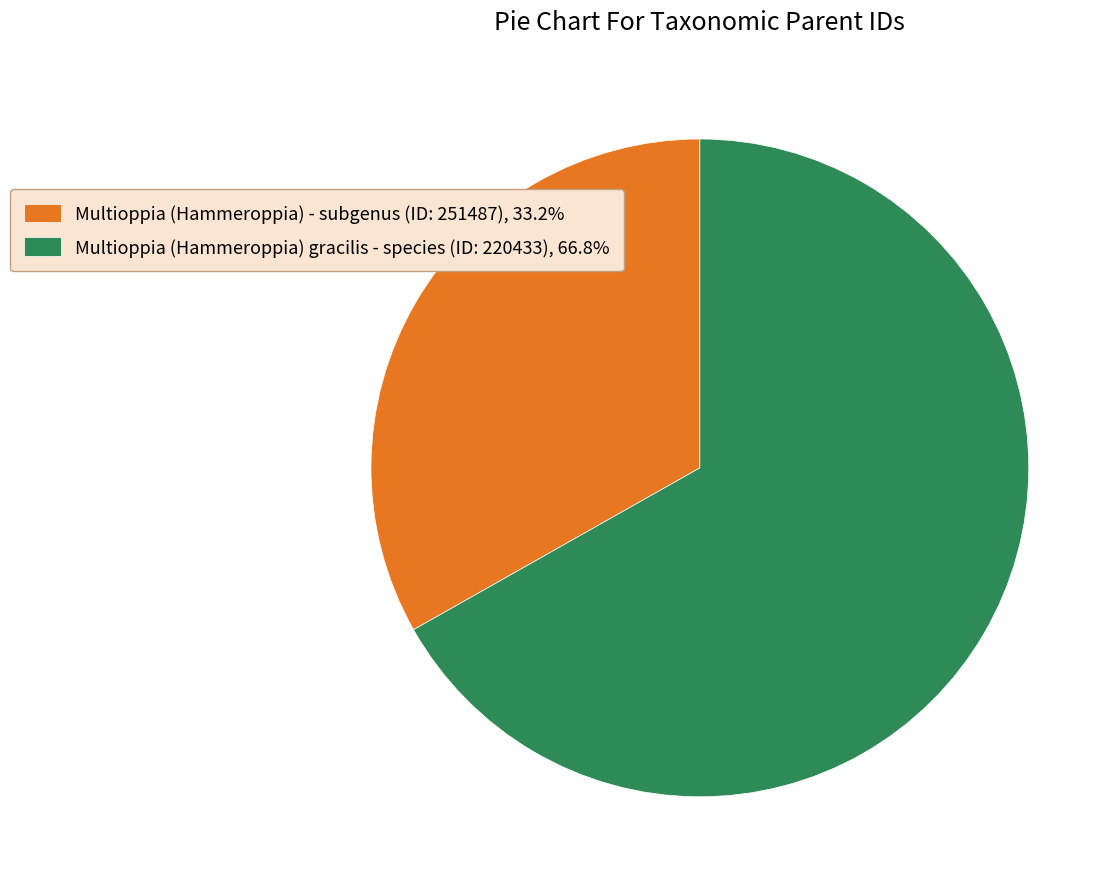

What is the ratio of the value at Multioppia (Hammeroppia) gracilis - species (ID: 220433) to the value at Multioppia (Hammeroppia) - subgenus (ID: 251487)?

2.0